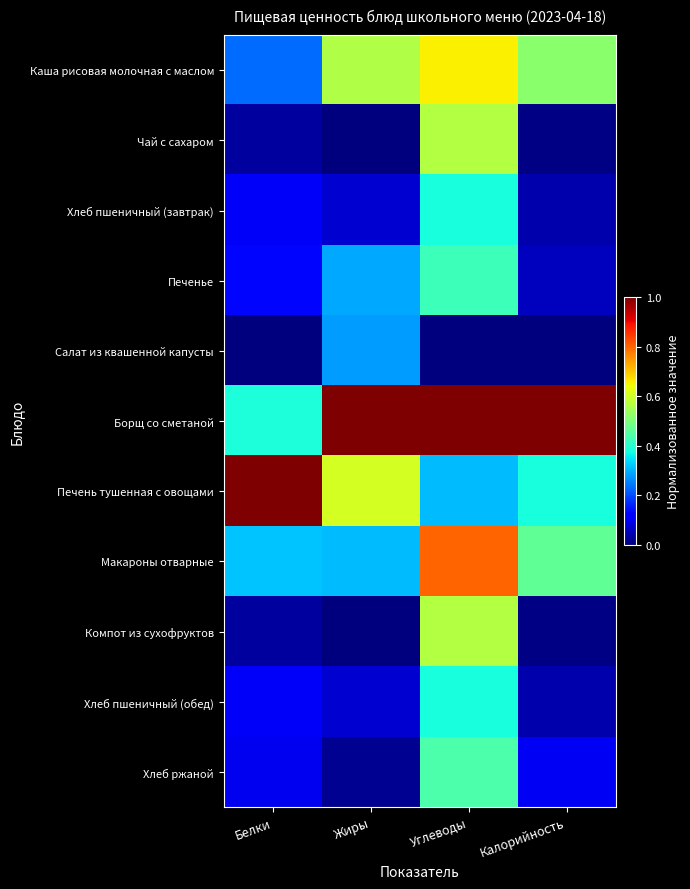

What is the total value across all series at Жиры?

3.2